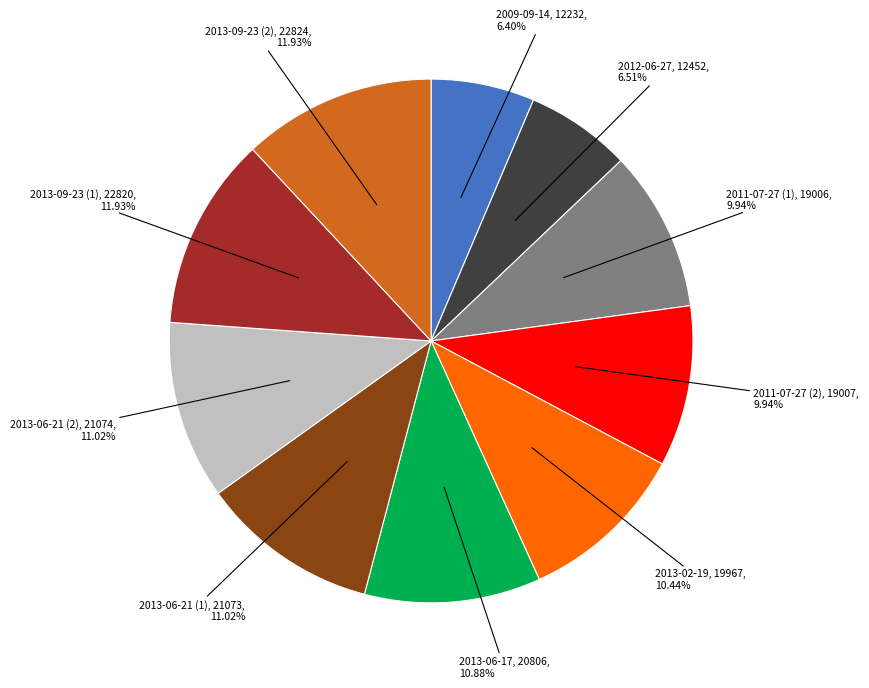

Is there any slice that represents more than half of the pie?

No